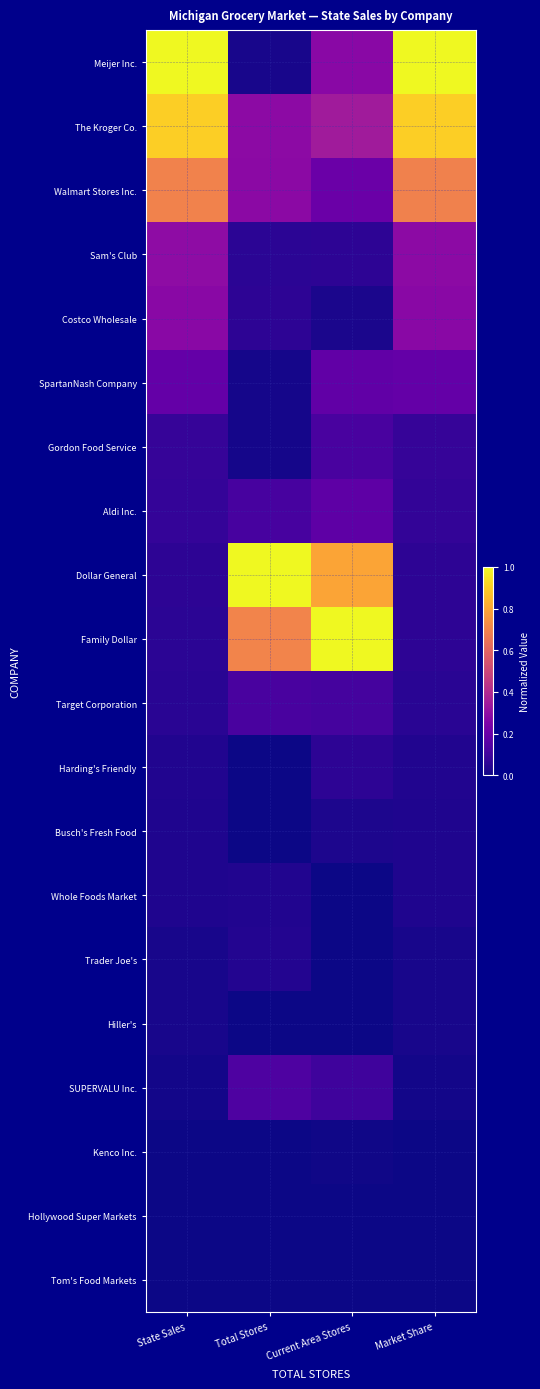

At which category is the sum across all series the highest?

State Sales